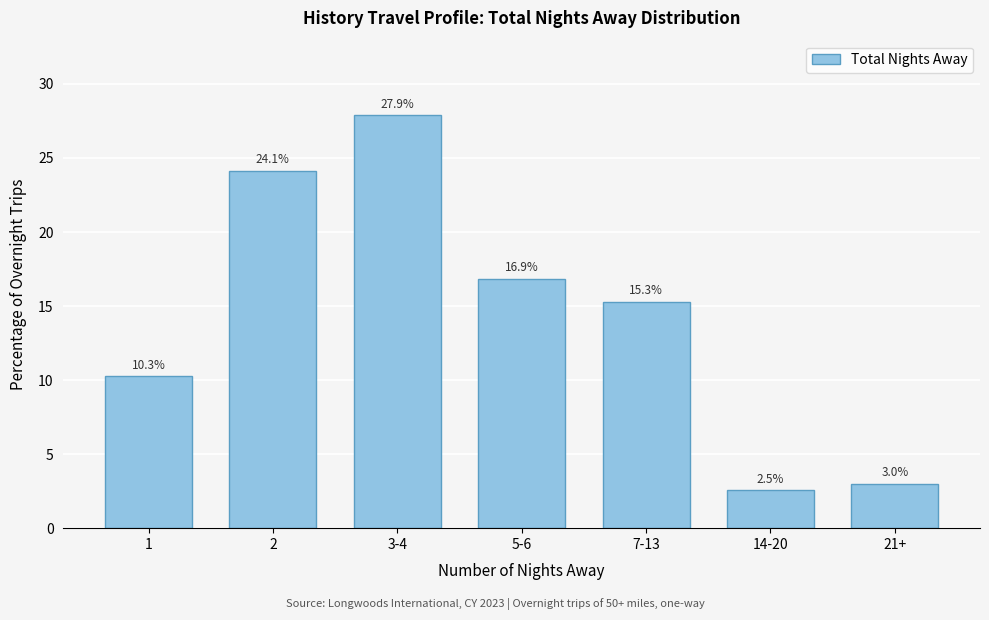

Reading left to right, what are all the values shown in this chart?

1=10.3	2=24.1	3-4=27.9	5-6=16.9	7-13=15.3	14-20=2.5	21+=3.0